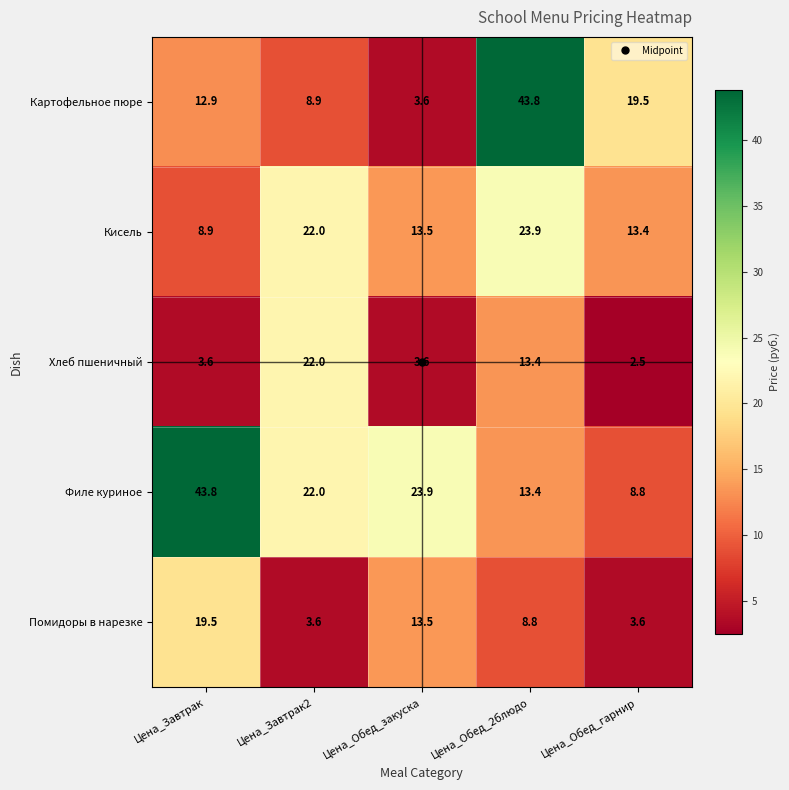

What is the total value across all series at Цена_Обед_гарнир?

47.8